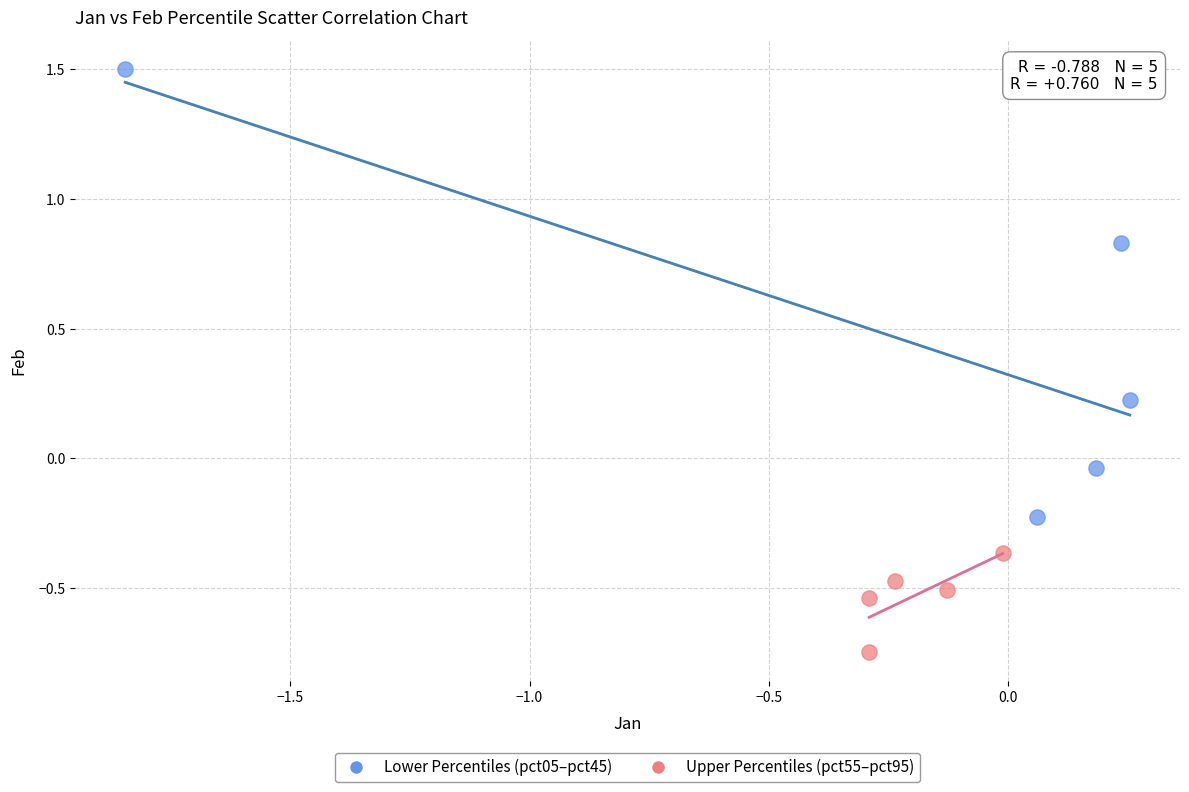

Which series contains the highest Y value?

Lower Percentiles (pct05–pct45)